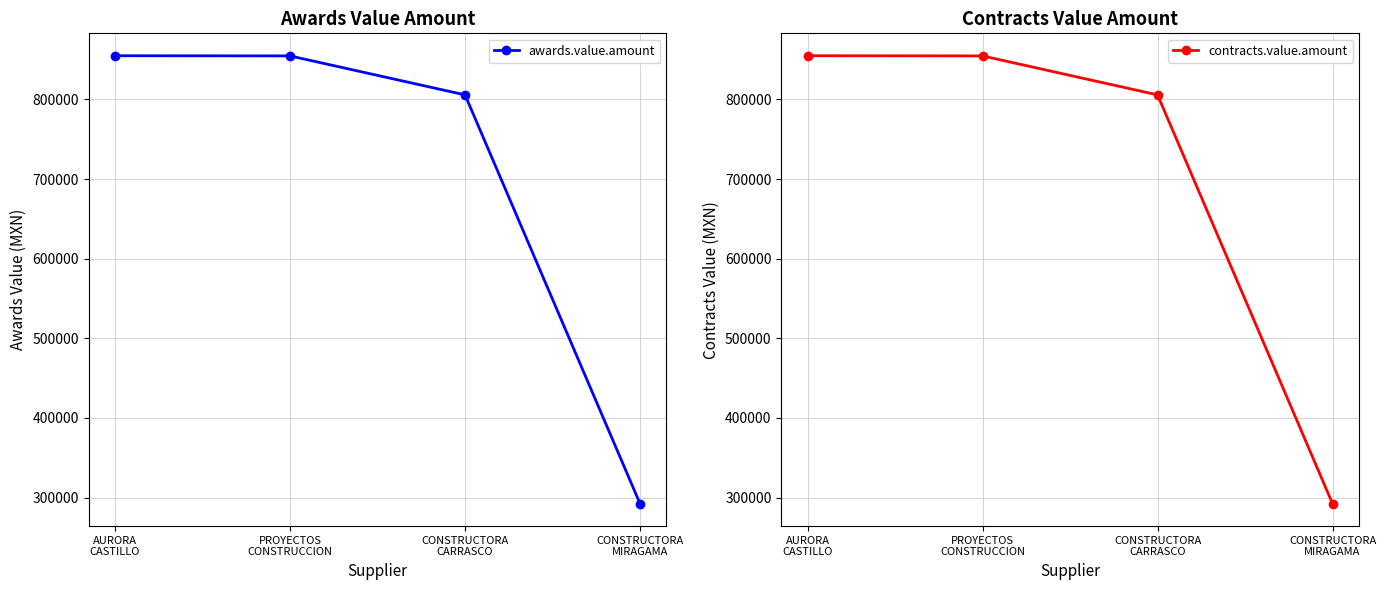

At which category is the sum across all series the highest?

AURORA
CASTILLO